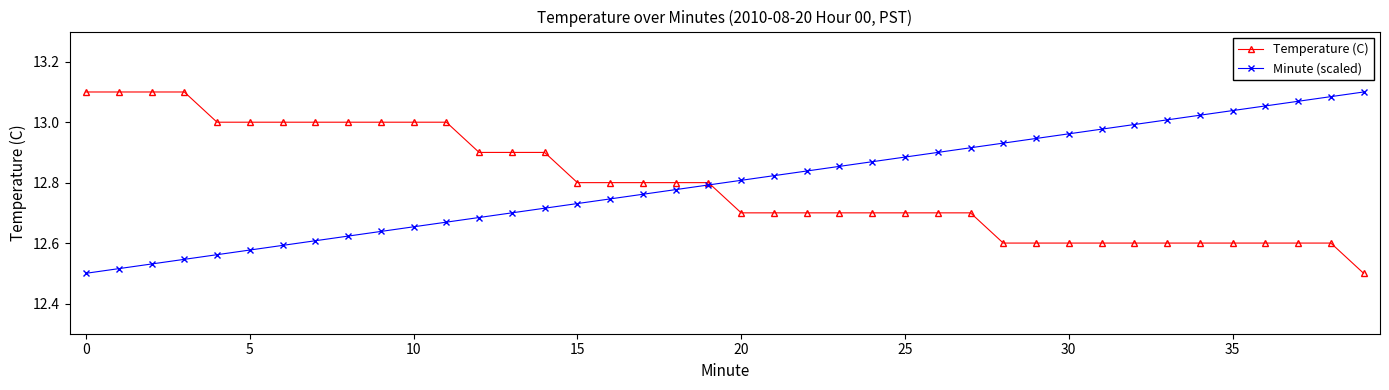

How many data points does each series have?

40